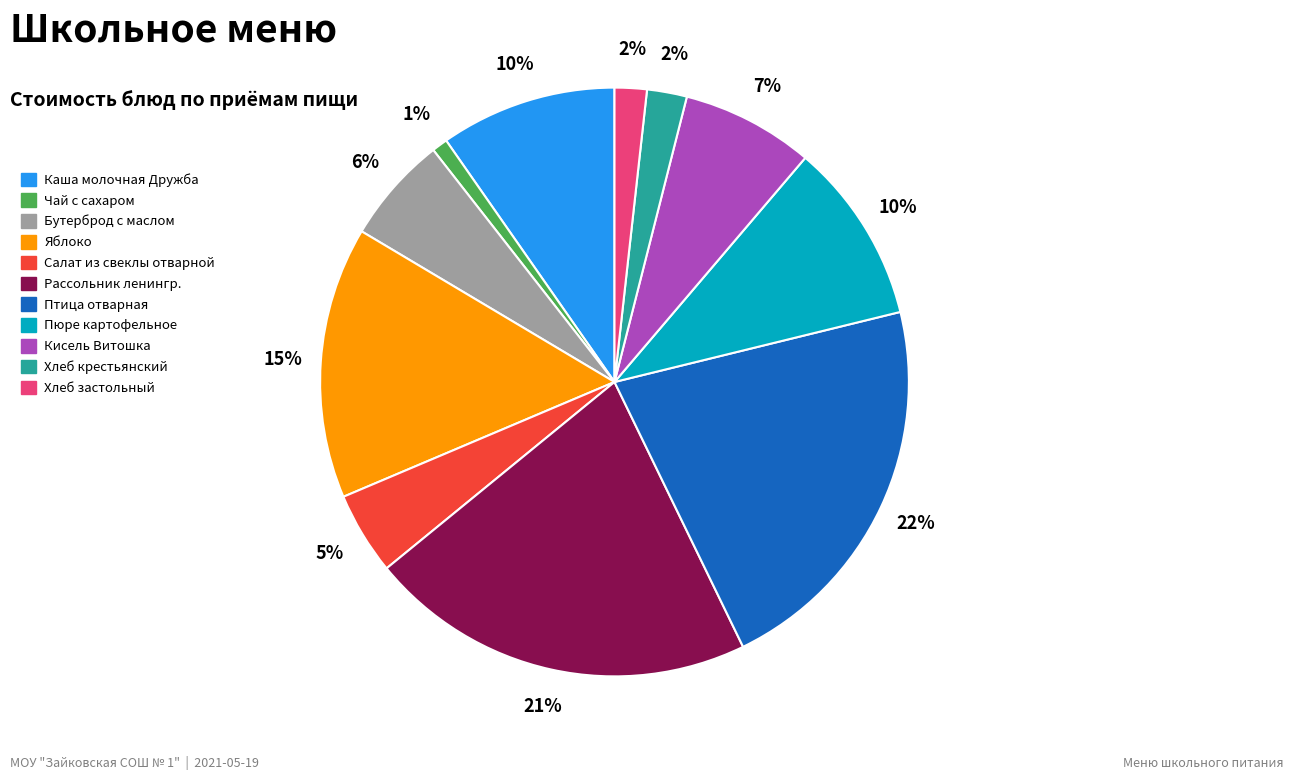

What is the smallest slice in the pie chart?

Чай с сахаром